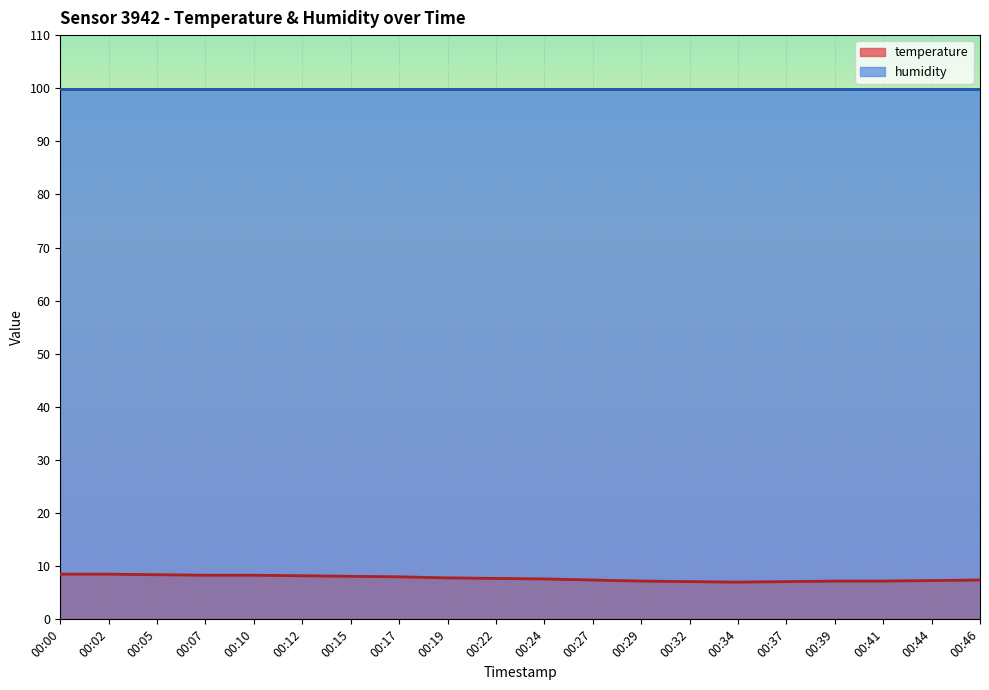

What is the value of the 3rd point from the left?

8.4